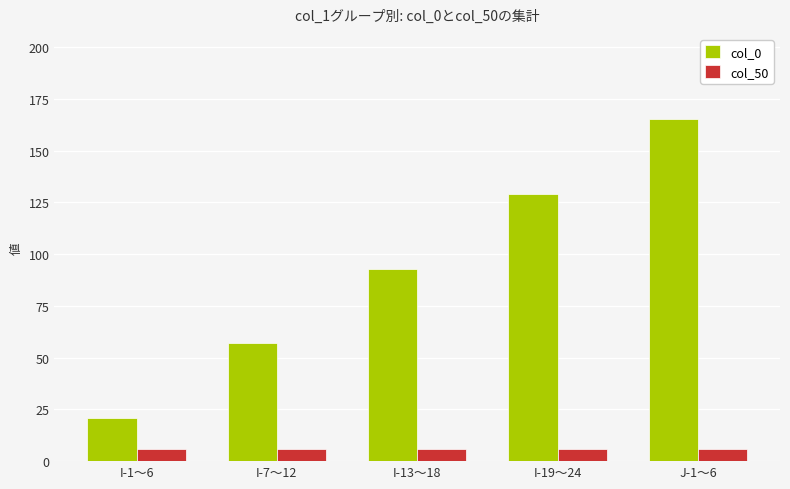

How many data points in col_0 are less than 93?

2